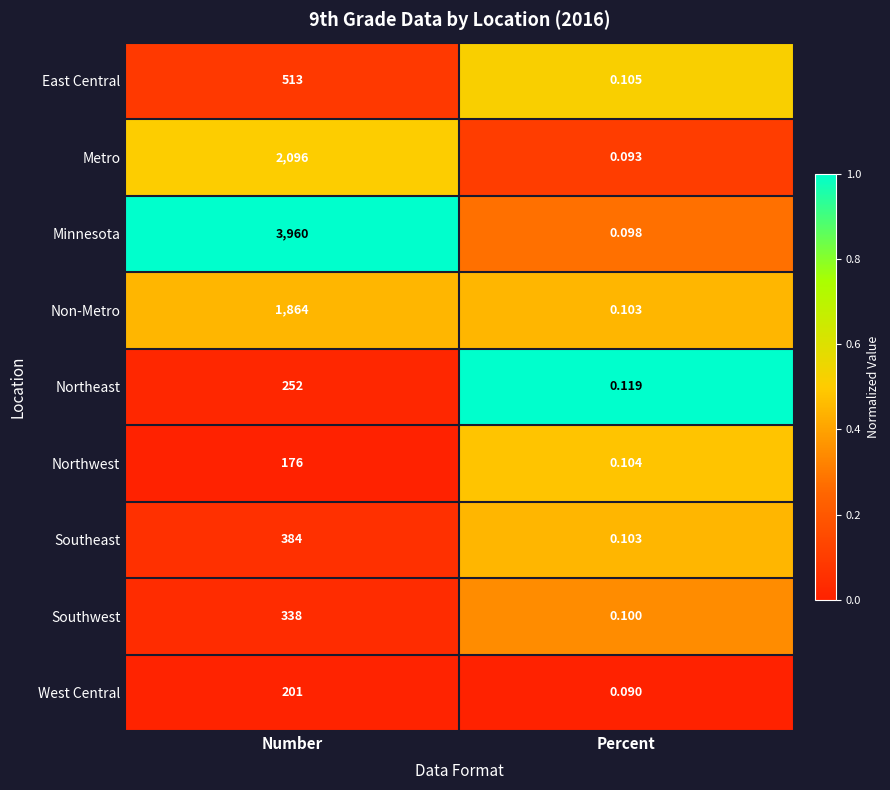

What is the total value across all series at Number?

9784.0